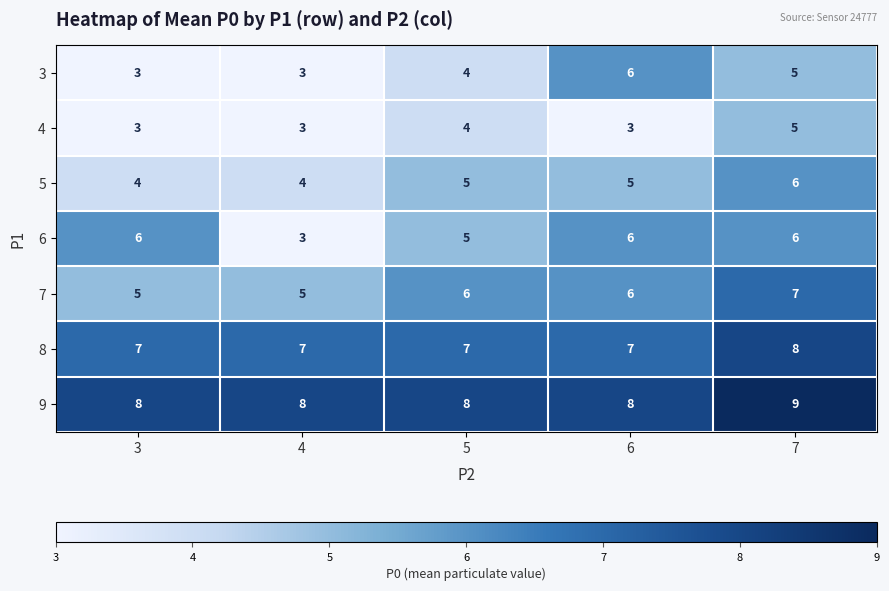

True or false: 3 has a value of 5 at 7.

True